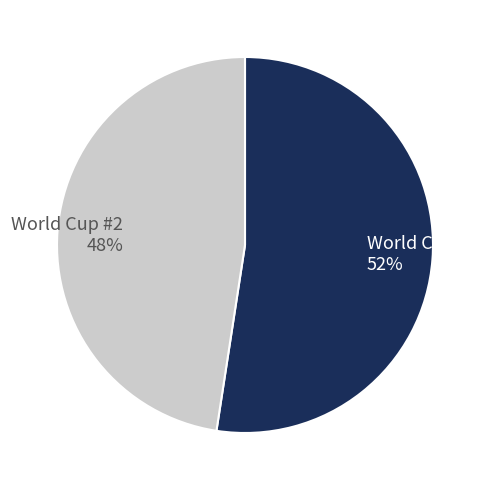

Combined, do World Cup #2 and World Cup #6 account for over 50%?

Yes